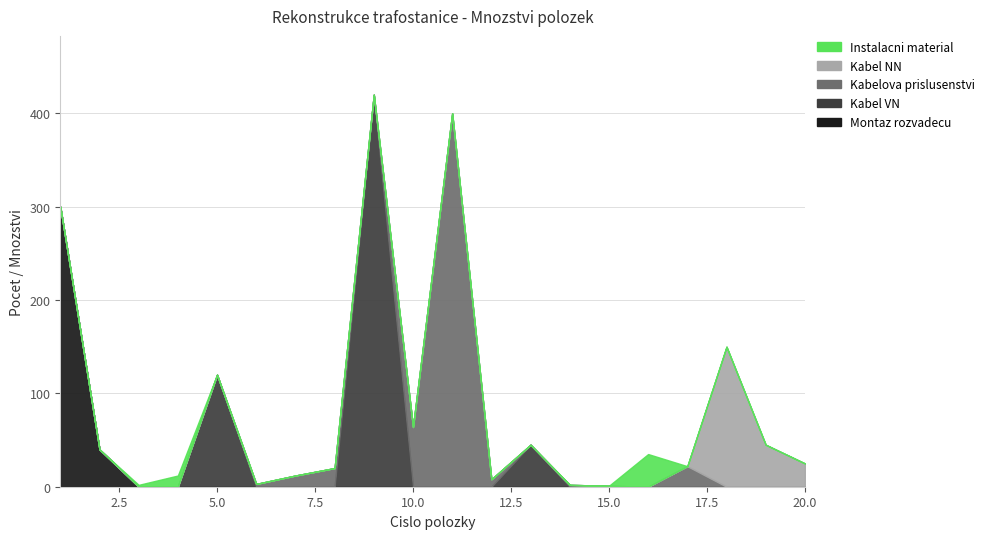

Reading right to left, extract all data points from this chart.

Montaz rozvadecu: 20=0	19=0	18=0	17=0	16=0	15=0	14=0	13=0	12=0	11=0	10=0	9=0	8=0	7=0	6=0	5=0	4=0	3=0	2=40	1=300
Kabel VN: 20=0	19=0	18=0	17=0	16=0	15=0	14=0	13=45	12=0	11=0	10=0	9=420	8=0	7=0	6=0	5=120	4=0	3=0	2=0	1=0
Kabelova prislusenstvi: 20=0	19=0	18=0	17=22	16=0	15=1	14=2	13=0	12=8	11=400	10=64	9=0	8=20	7=12	6=3	5=0	4=0	3=0	2=0	1=0
Kabel NN: 20=25	19=45	18=150	17=0	16=0	15=0	14=0	13=0	12=0	11=0	10=0	9=0	8=0	7=0	6=0	5=0	4=0	3=0	2=0	1=0
Instalacni material: 20=0	19=0	18=0	17=0	16=35	15=0	14=0	13=0	12=0	11=0	10=0	9=0	8=0	7=0	6=0	5=0	4=12	3=2	2=0	1=0